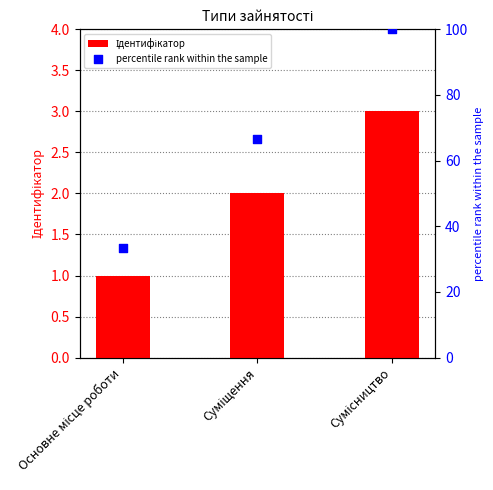

At which category is the sum across all series the highest?

Сумісництво